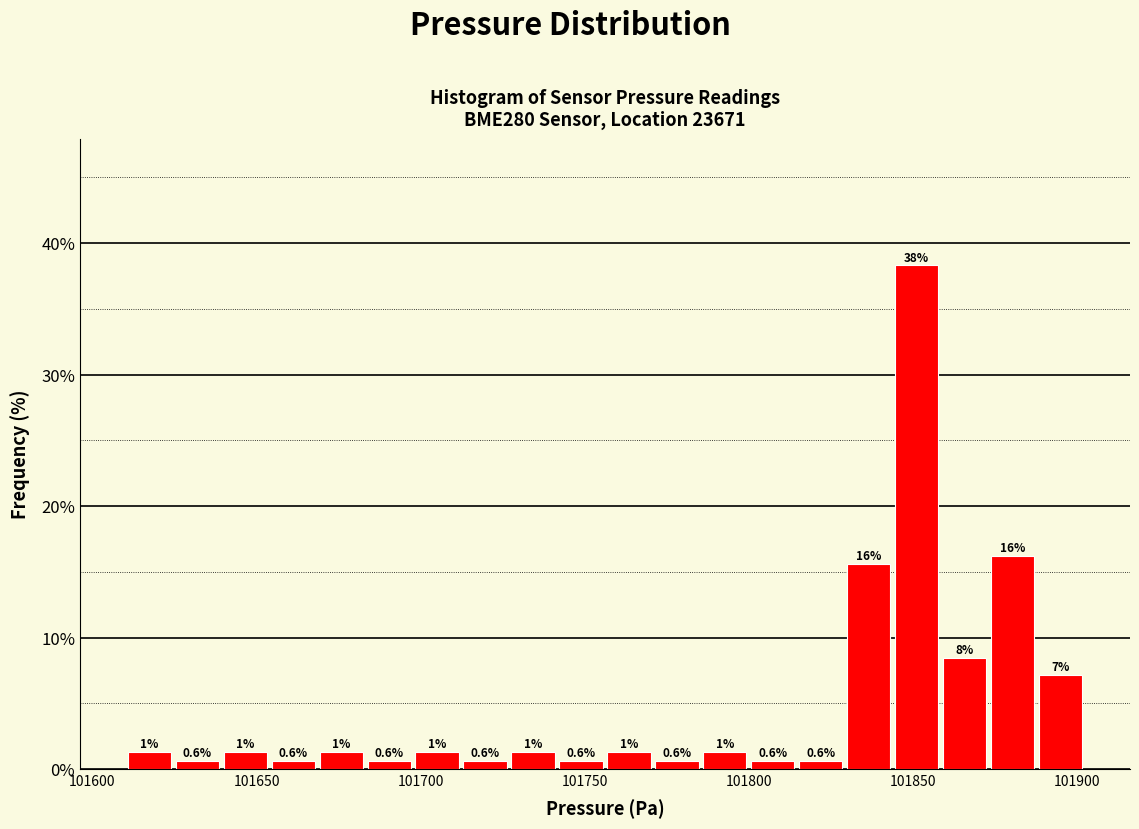

Read against the x-axis, roughly where is the centre of the tallest bar?

101850